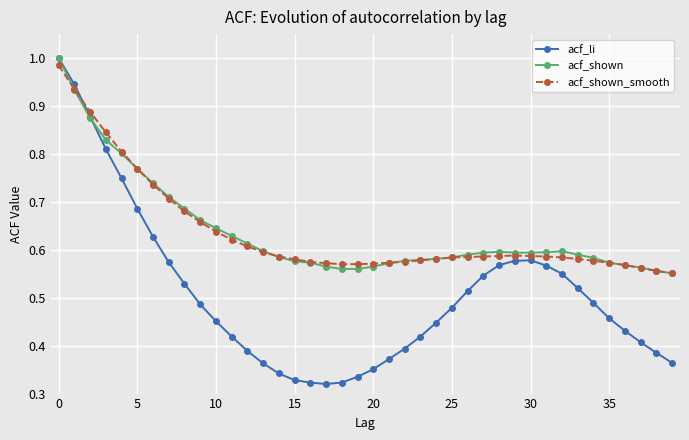

At how many categories does at least one series exceed 0?

40